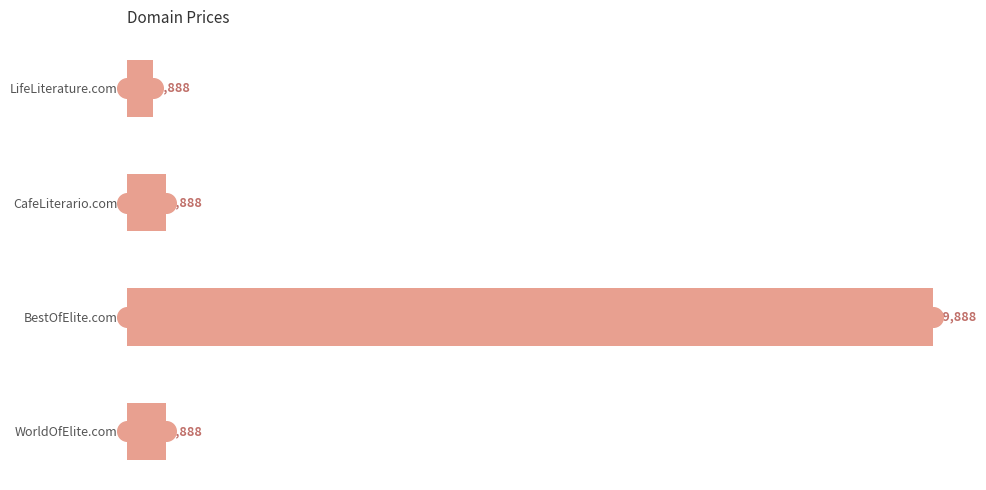

Between CafeLiterario.com and LifeLiterature.com, which is larger?

CafeLiterario.com